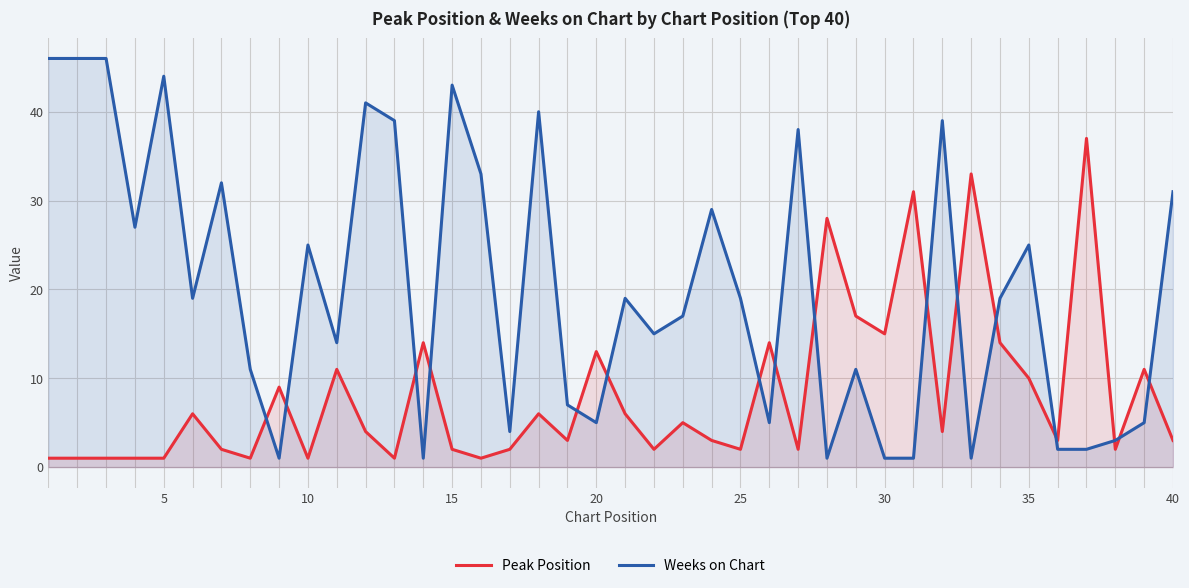

The Weeks on Chart series shows 2 at 20. True or false?

False